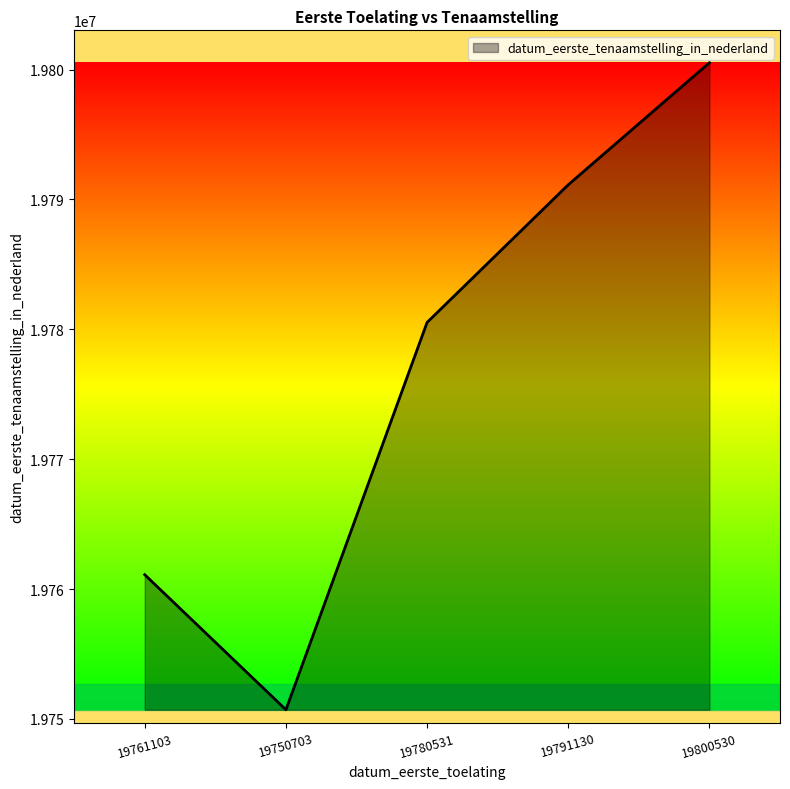

What is the approximate value at 19780531, to the nearest 50?

19780550